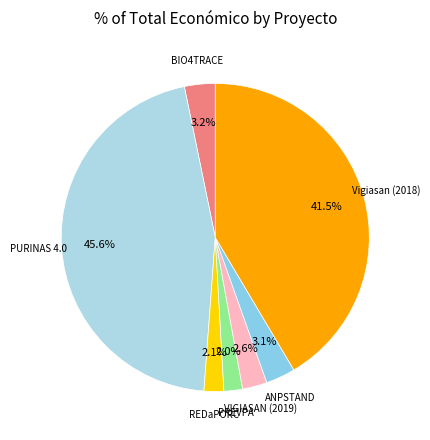

Count the number of slices in the pie.

7